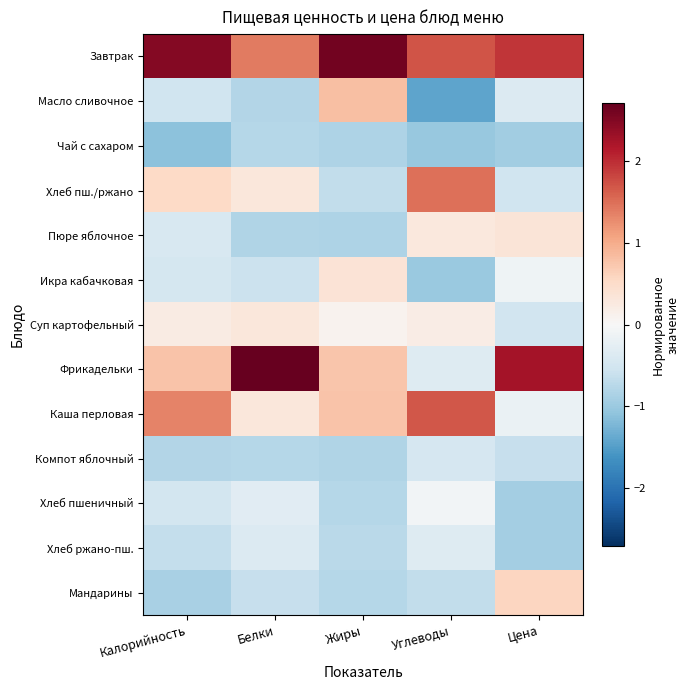

Which series has the largest total across all categories?

Завтрак